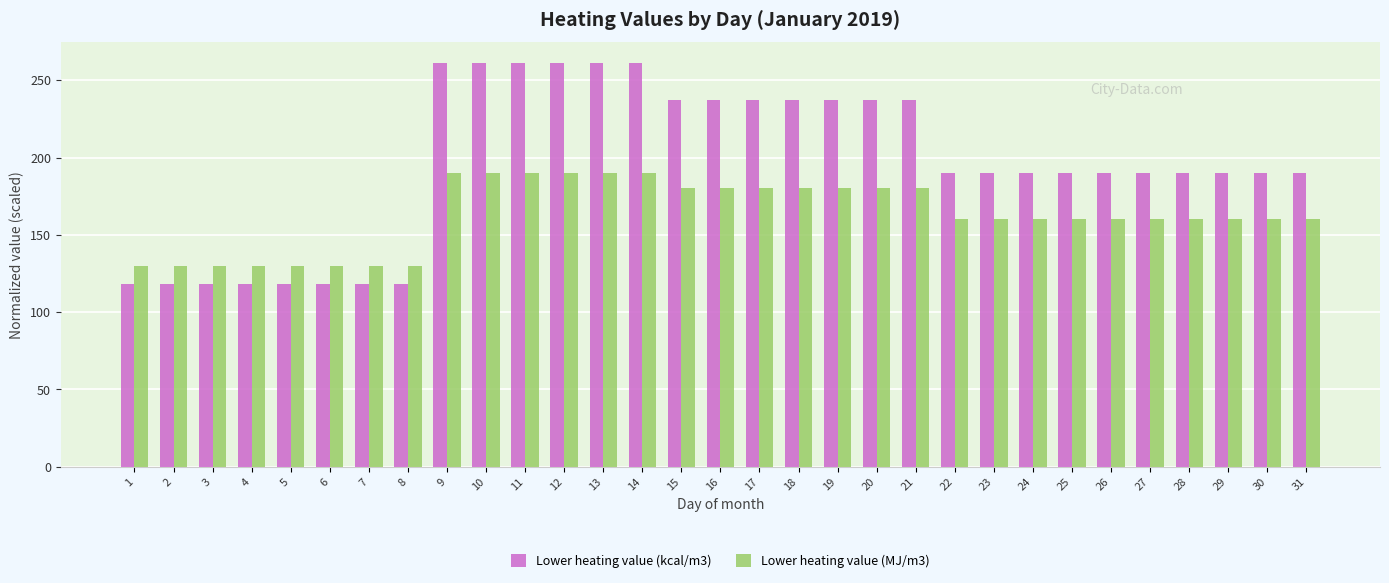

How many distinct data groups are displayed?

2